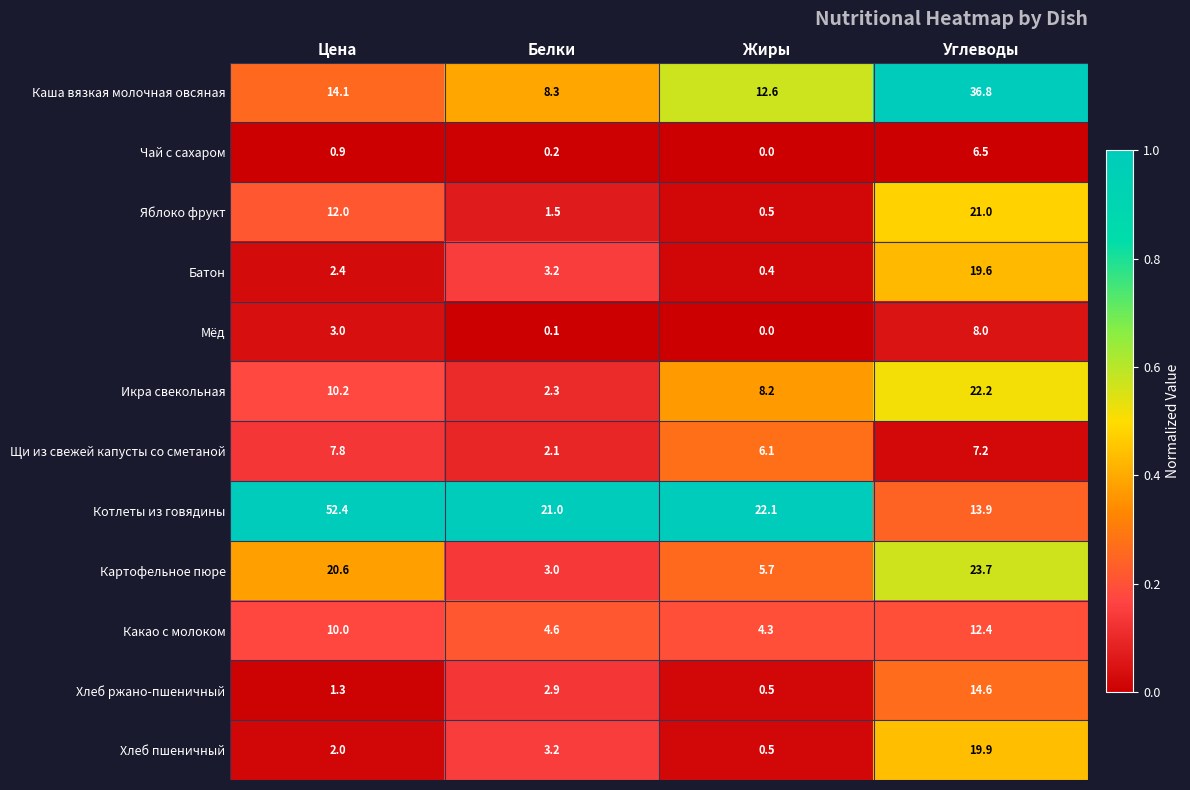

Rank the series by their maximum value, from lowest to highest.

Чай с сахаром, Щи из свежей капусты со сметаной, Мёд, Какао с молоком, Хлеб ржано-пшеничный, Батон, Хлеб пшеничный, Яблоко фрукт, Икра свекольная, Картофельное пюре, Каша вязкая молочная овсяная, Котлеты из говядины